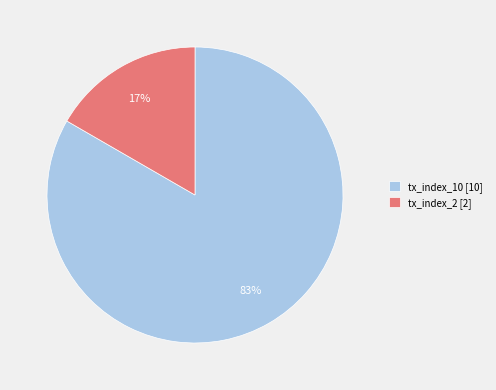

Count the number of slices in the pie.

2